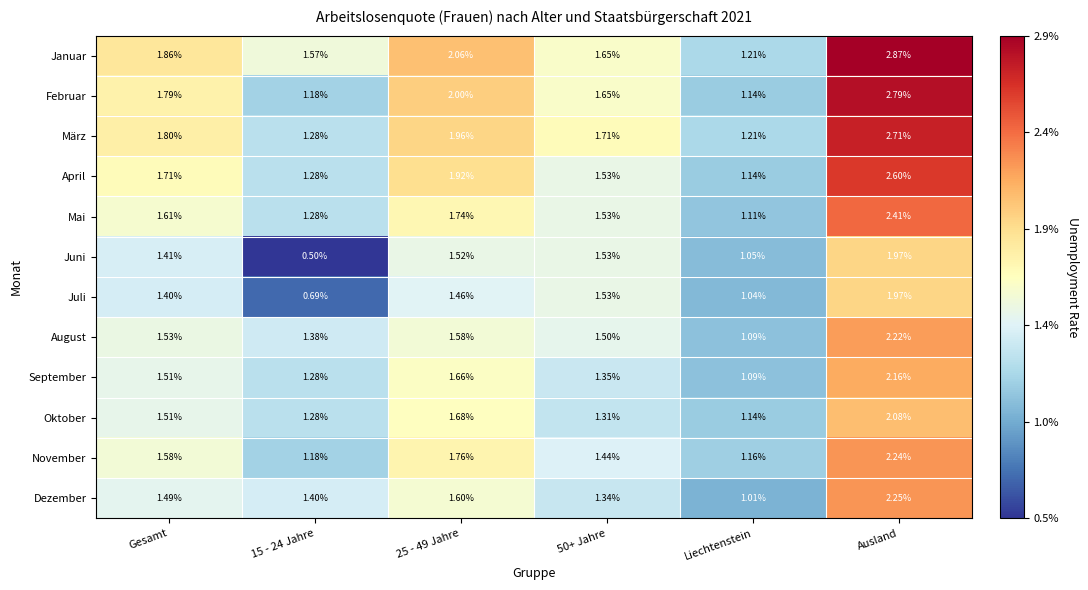

At how many categories does at least one series exceed 0?

6